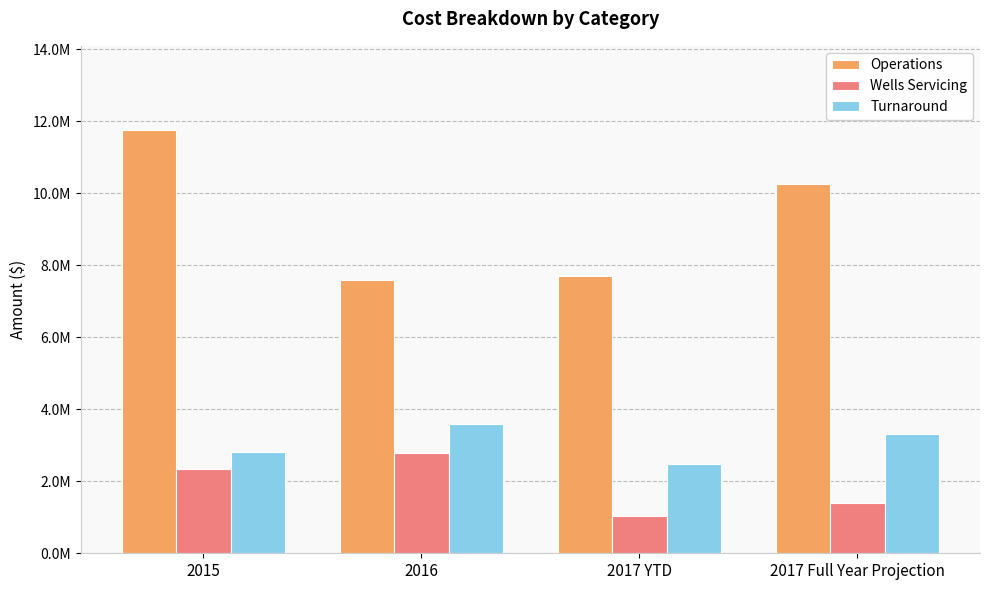

What value does the Wells Servicing series have at 2017 Full Year Projection?

1387035